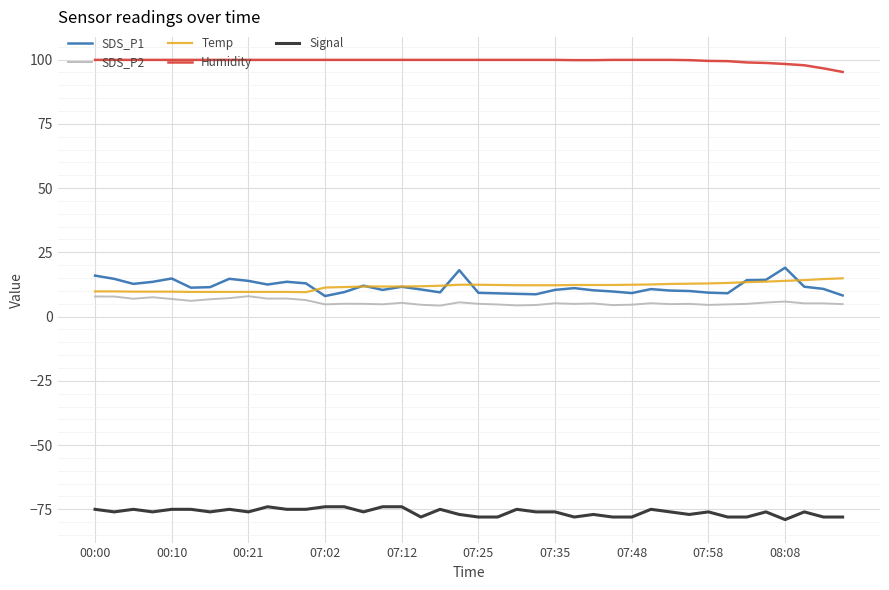

Does the chart display data point markers on the line(s)?

No